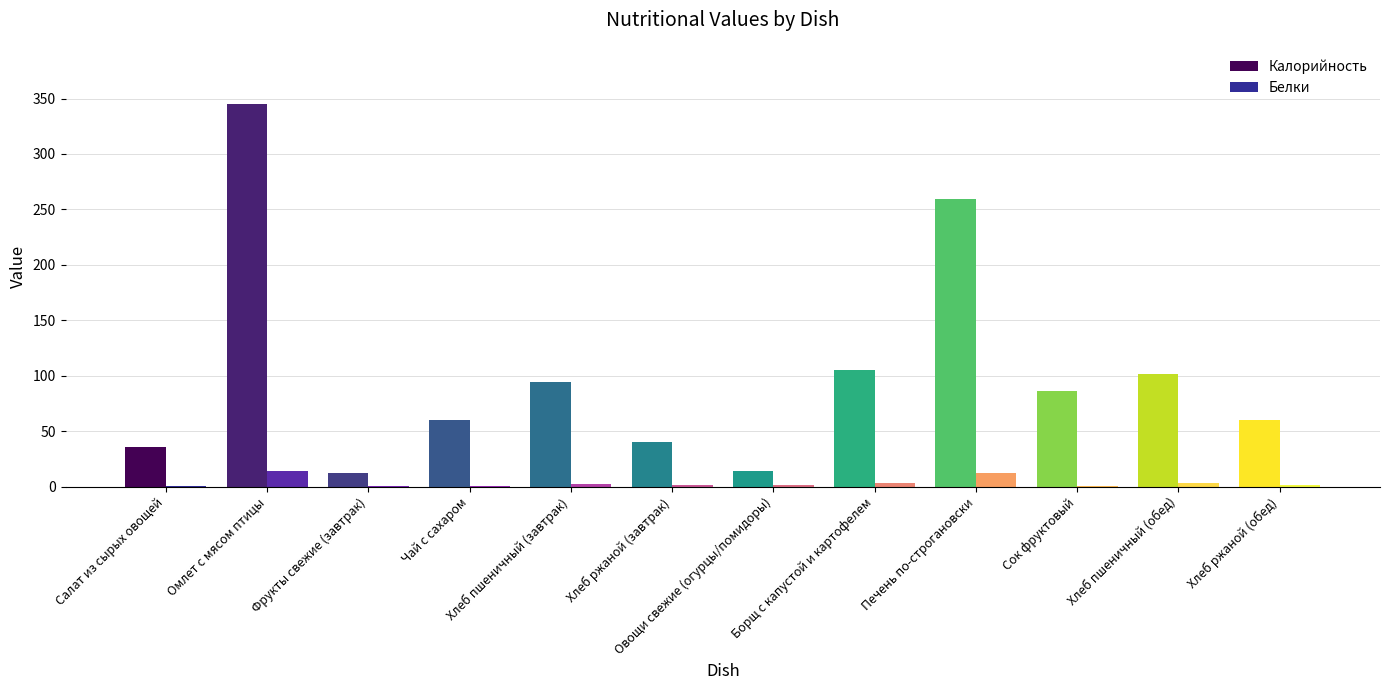

Which series changed the most between Фрукты свежие (завтрак) and Хлеб ржаной (обед)?

Калорийность